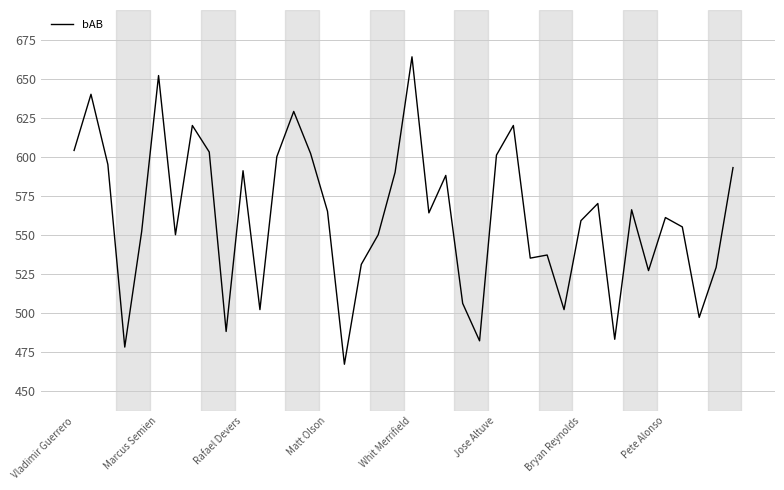

What is the smallest value displayed?

467